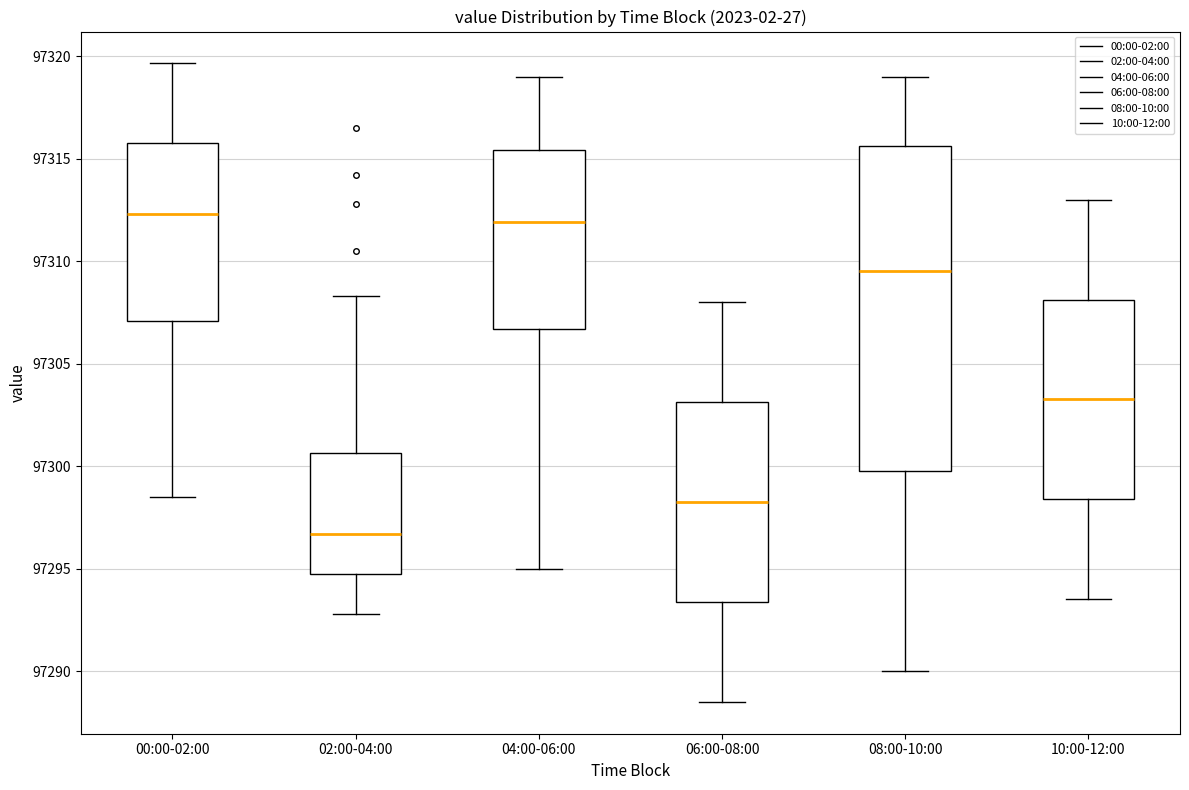

Which box's median line is the lowest?

02:00-04:00